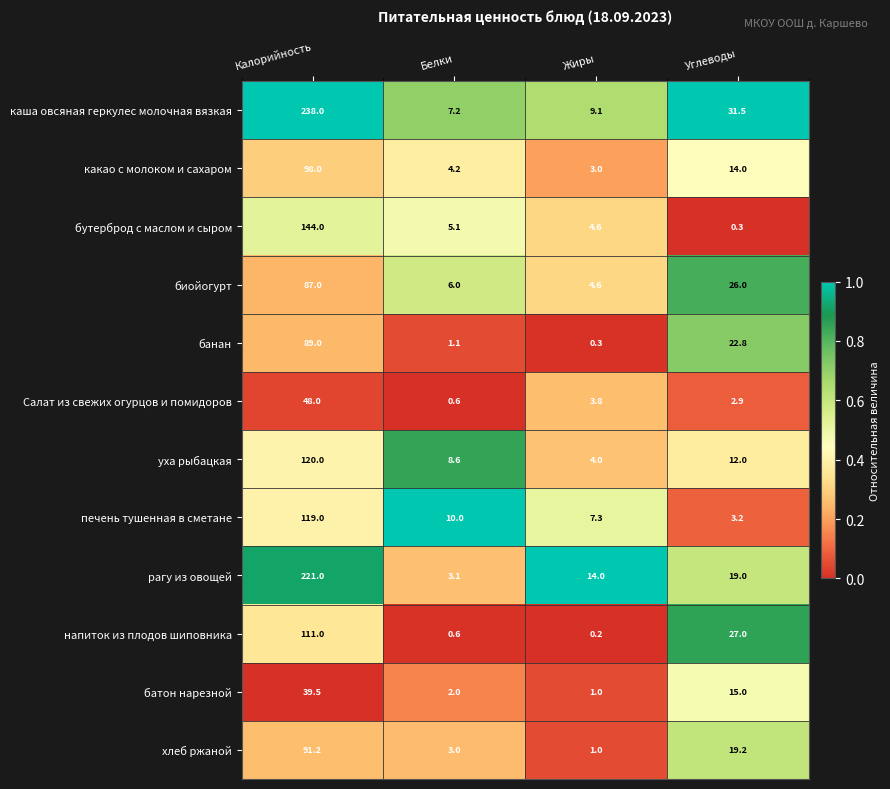

Count the number of categories in the chart.

4